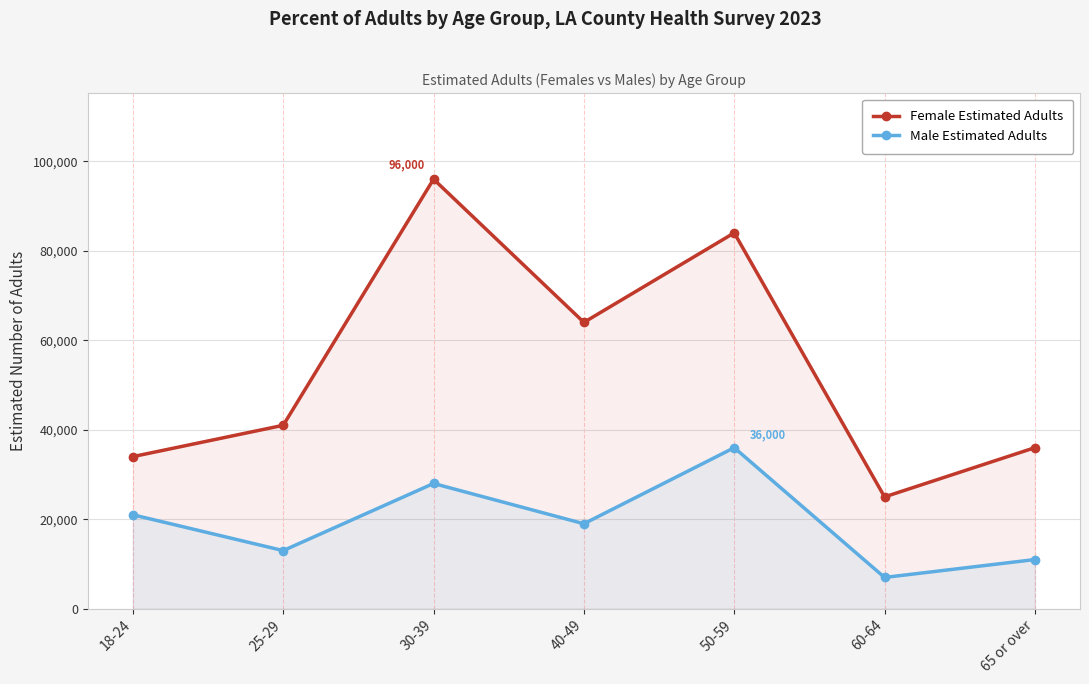

What is the sum of the Female Estimated Adults values at 60-64 and 65 or over?

61000